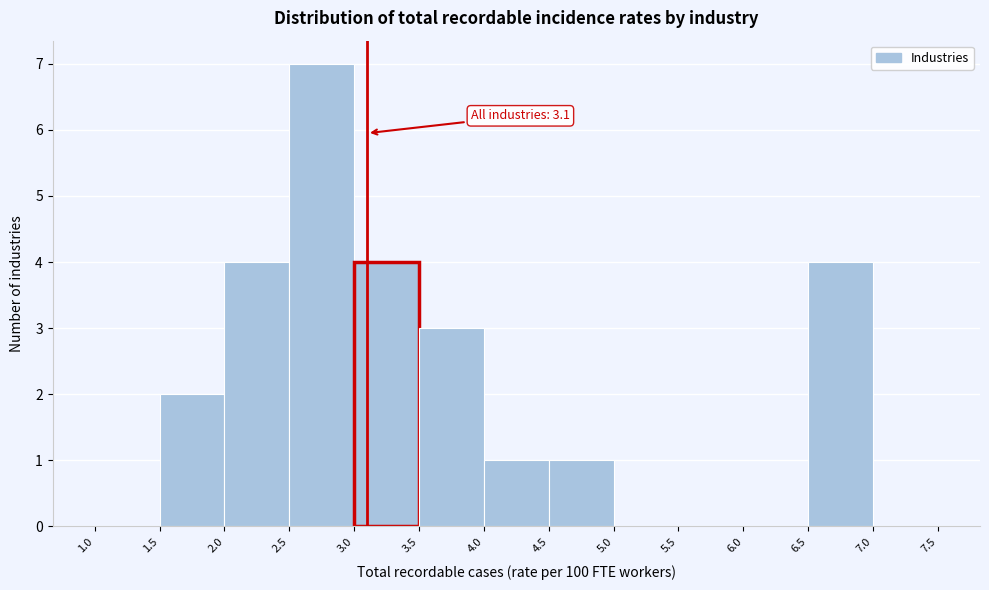

Over which range of the x-axis is the bar tallest?

2.5 to 3.0